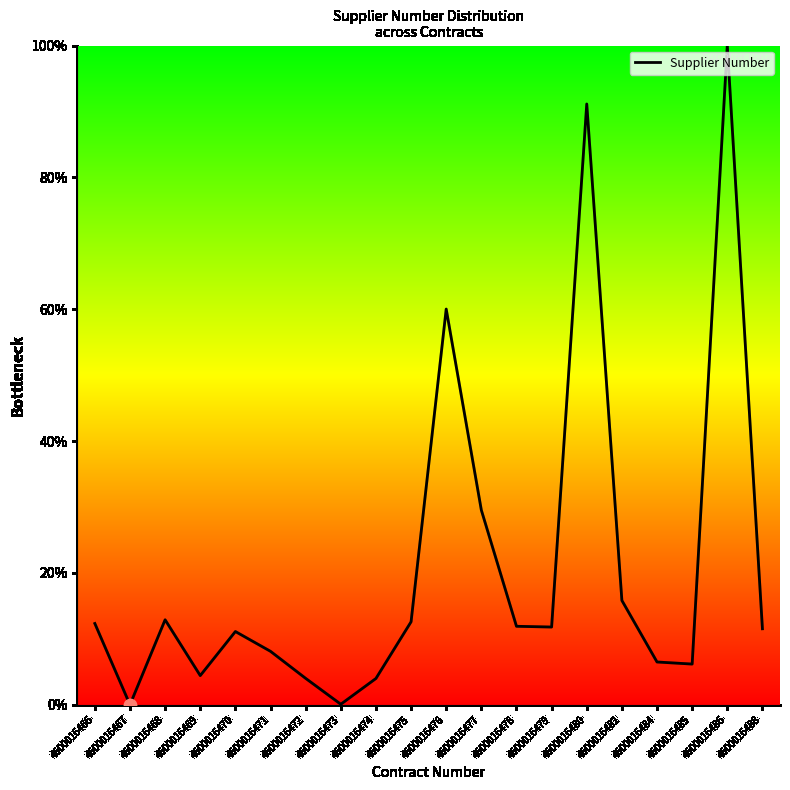

Between 4600016471 and 4600016479, which is larger?

4600016479